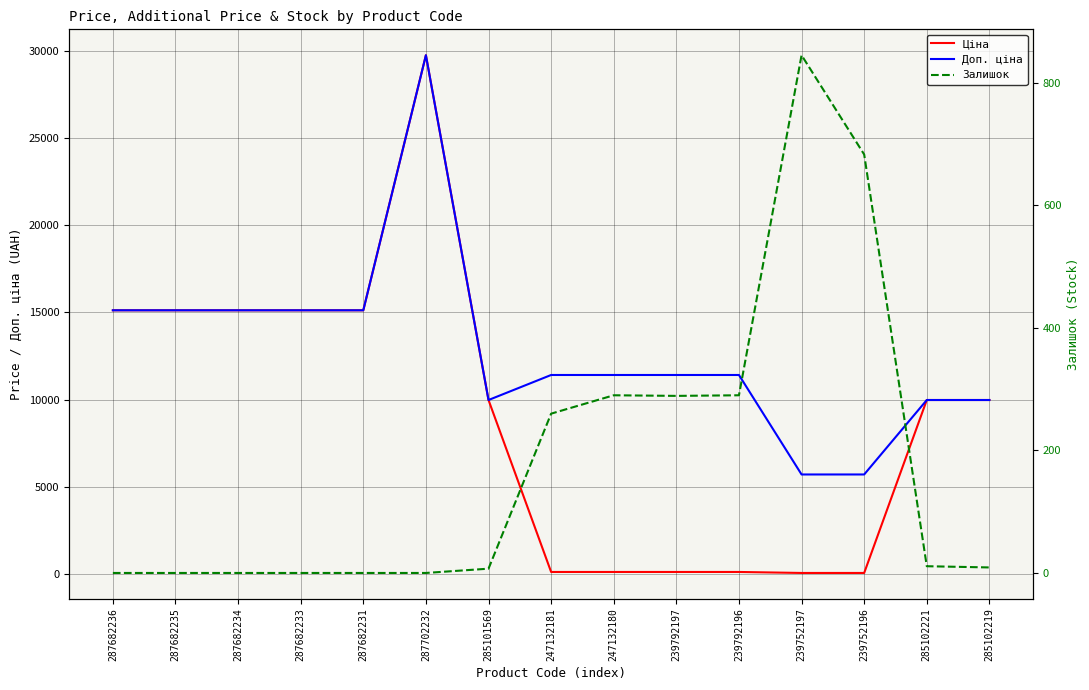

What is the label of the 7th point from the left?

285101569